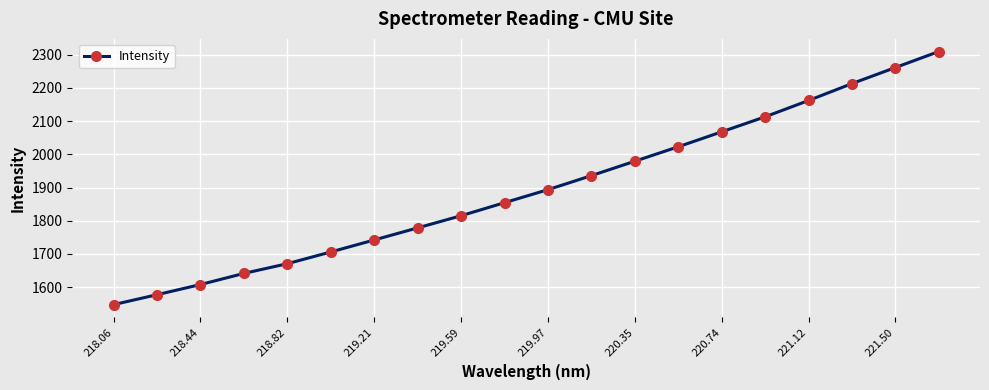

True or false: the data has more than 0 interior local peaks.

False